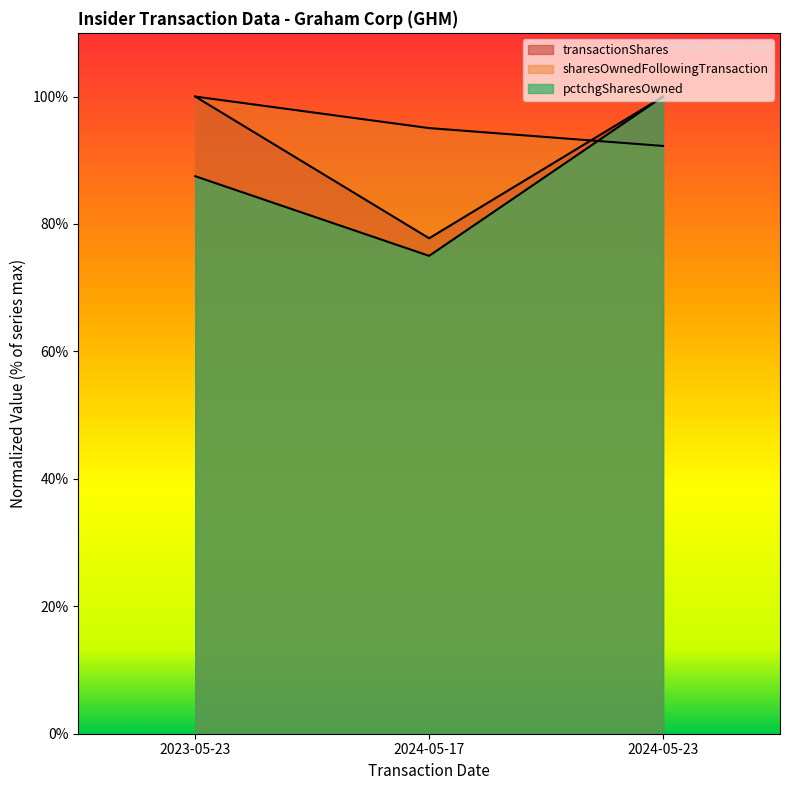

Rank the series at 2023-05-23 from lowest to highest value.

pctchgSharesOwned, transactionShares, sharesOwnedFollowingTransaction